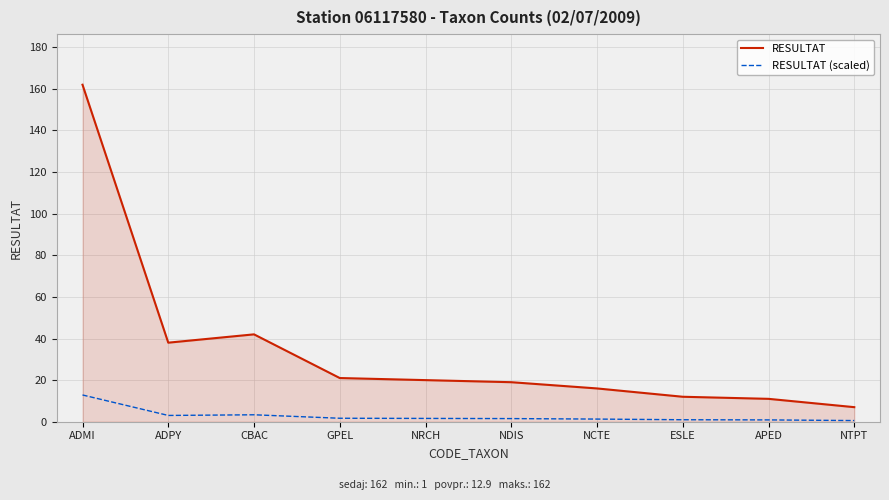

What position from the right is ADMI?

10